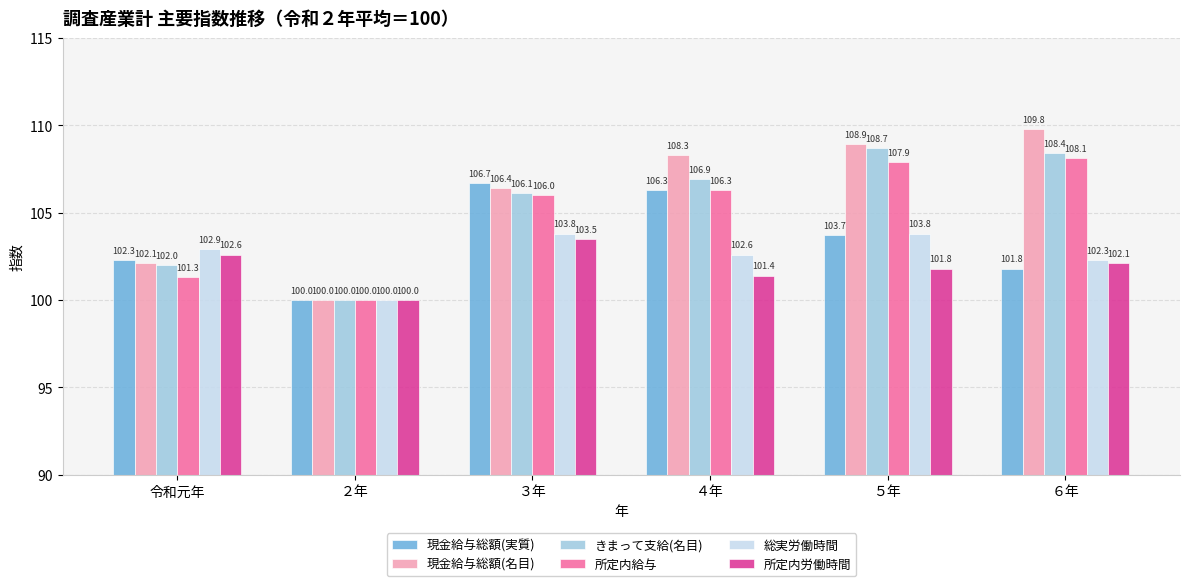

Rank the series at 令和元年 from lowest to highest value.

所定内給与, きまって支給(名目), 現金給与総額(名目), 現金給与総額(実質), 所定内労働時間, 総実労働時間